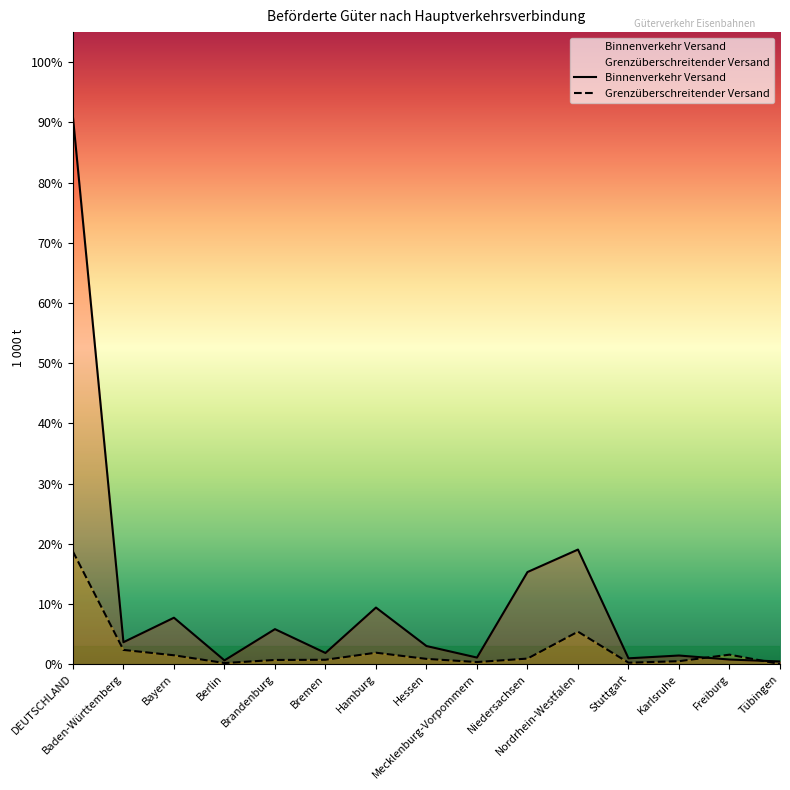

What is the sum of the Binnenverkehr Versand values at Niedersachsen and Freiburg?

0.2